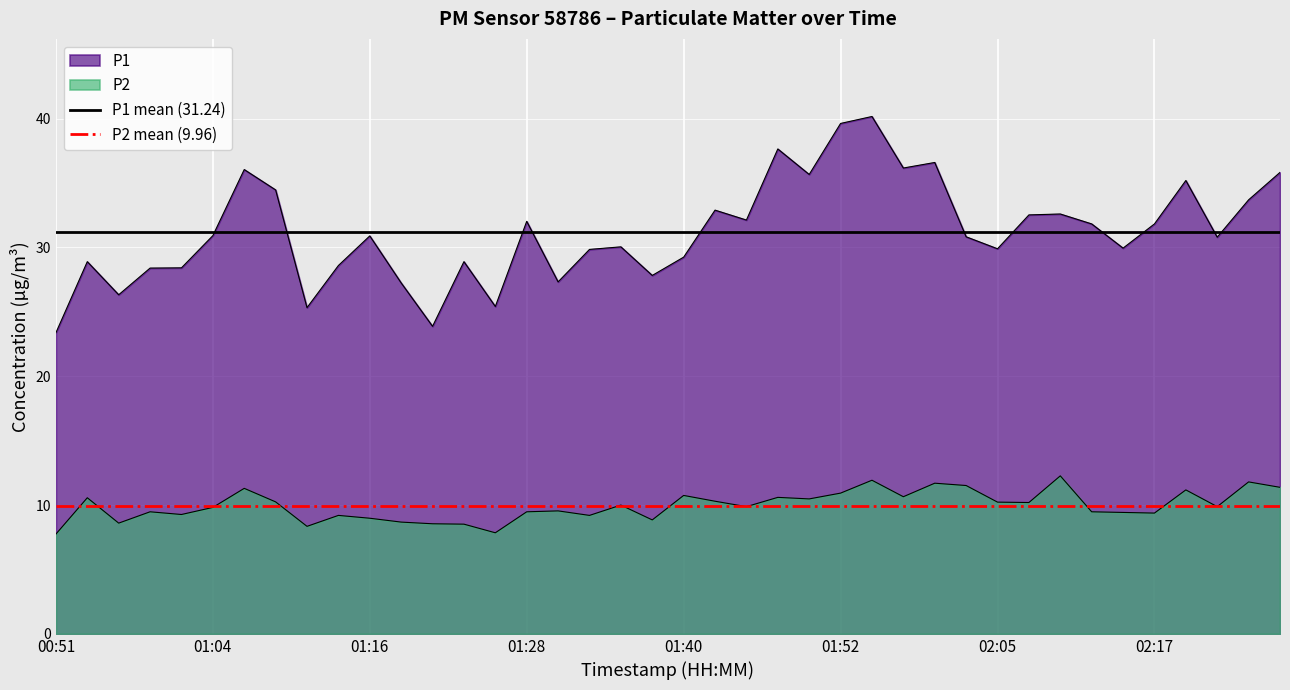

How many distinct data groups are displayed?

2